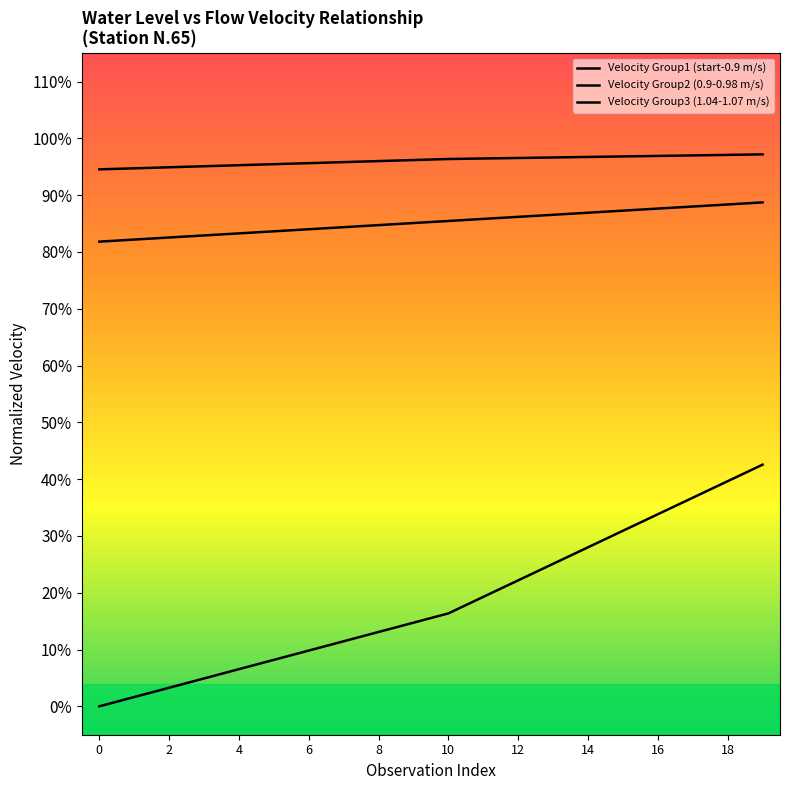

Which series changed the most between 10 and 19?

Velocity Group1 (start-0.9 m/s)